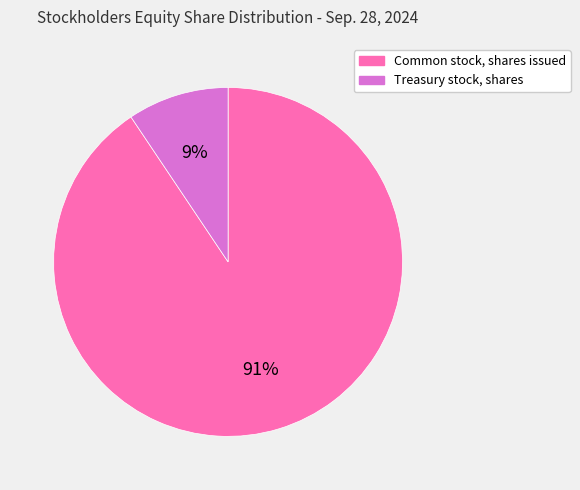

Which slice is the smallest?

Treasury stock, shares